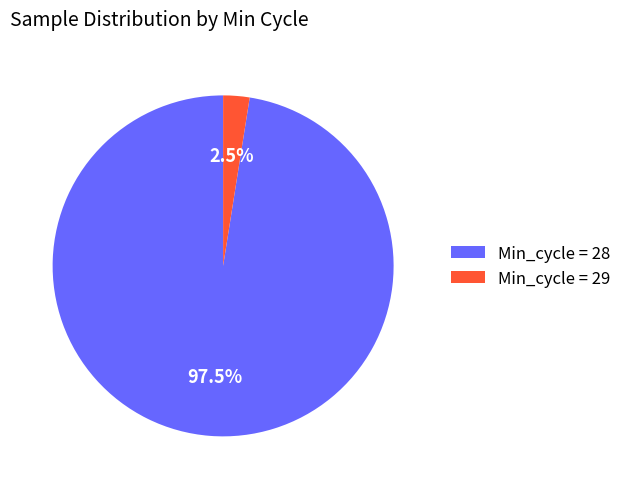

Does any single category account for the majority?

Yes